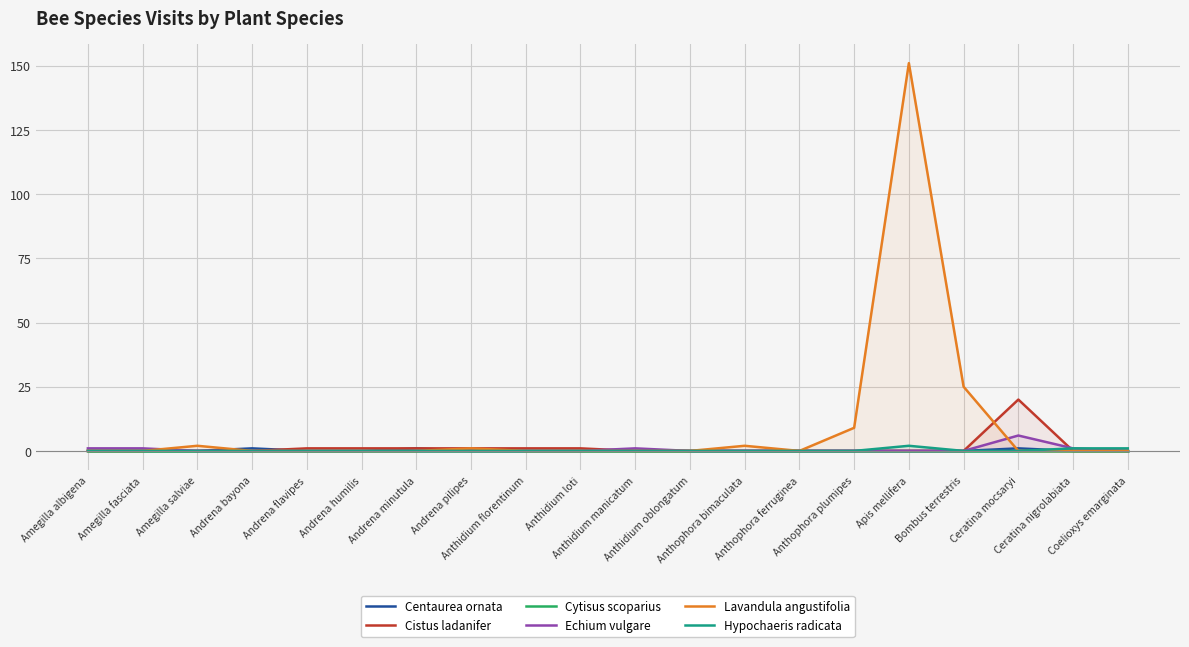

Reading left to right, what are all the values shown in this chart?

Centaurea ornata: Amegilla albigena=0	Amegilla fasciata=0	Amegilla salviae=0	Andrena bayona=1	Andrena flavipes=0	Andrena humilis=0	Andrena minutula=1	Andrena pilipes=0	Anthidium florentinum=0	Anthidium loti=0	Anthidium manicatum=0	Anthidium oblongatum=0	Anthophora bimaculata=0	Anthophora ferruginea=0	Anthophora plumipes=0	Apis mellifera=0	Bombus terrestris=0	Ceratina mocsaryi=1	Ceratina nigrolabiata=0	Coelioxys emarginata=0
Cistus ladanifer: Amegilla albigena=0	Amegilla fasciata=0	Amegilla salviae=0	Andrena bayona=0	Andrena flavipes=1	Andrena humilis=1	Andrena minutula=1	Andrena pilipes=1	Anthidium florentinum=1	Anthidium loti=1	Anthidium manicatum=0	Anthidium oblongatum=0	Anthophora bimaculata=0	Anthophora ferruginea=0	Anthophora plumipes=0	Apis mellifera=0	Bombus terrestris=0	Ceratina mocsaryi=20	Ceratina nigrolabiata=0	Coelioxys emarginata=0
Cytisus scoparius: Amegilla albigena=0	Amegilla fasciata=0	Amegilla salviae=0	Andrena bayona=0	Andrena flavipes=0	Andrena humilis=0	Andrena minutula=0	Andrena pilipes=0	Anthidium florentinum=0	Anthidium loti=0	Anthidium manicatum=0	Anthidium oblongatum=0	Anthophora bimaculata=0	Anthophora ferruginea=0	Anthophora plumipes=0	Apis mellifera=0	Bombus terrestris=0	Ceratina mocsaryi=0	Ceratina nigrolabiata=0	Coelioxys emarginata=0
Echium vulgare: Amegilla albigena=1	Amegilla fasciata=1	Amegilla salviae=0	Andrena bayona=0	Andrena flavipes=0	Andrena humilis=0	Andrena minutula=0	Andrena pilipes=0	Anthidium florentinum=0	Anthidium loti=0	Anthidium manicatum=1	Anthidium oblongatum=0	Anthophora bimaculata=0	Anthophora ferruginea=0	Anthophora plumipes=0	Apis mellifera=0	Bombus terrestris=0	Ceratina mocsaryi=6	Ceratina nigrolabiata=1	Coelioxys emarginata=0
Lavandula angustifolia: Amegilla albigena=0	Amegilla fasciata=0	Amegilla salviae=2	Andrena bayona=0	Andrena flavipes=0	Andrena humilis=0	Andrena minutula=0	Andrena pilipes=1	Anthidium florentinum=0	Anthidium loti=0	Anthidium manicatum=0	Anthidium oblongatum=0	Anthophora bimaculata=2	Anthophora ferruginea=0	Anthophora plumipes=9	Apis mellifera=151	Bombus terrestris=25	Ceratina mocsaryi=0	Ceratina nigrolabiata=0	Coelioxys emarginata=0
Hypochaeris radicata: Amegilla albigena=0	Amegilla fasciata=0	Amegilla salviae=0	Andrena bayona=0	Andrena flavipes=0	Andrena humilis=0	Andrena minutula=0	Andrena pilipes=0	Anthidium florentinum=0	Anthidium loti=0	Anthidium manicatum=0	Anthidium oblongatum=0	Anthophora bimaculata=0	Anthophora ferruginea=0	Anthophora plumipes=0	Apis mellifera=2	Bombus terrestris=0	Ceratina mocsaryi=0	Ceratina nigrolabiata=1	Coelioxys emarginata=1